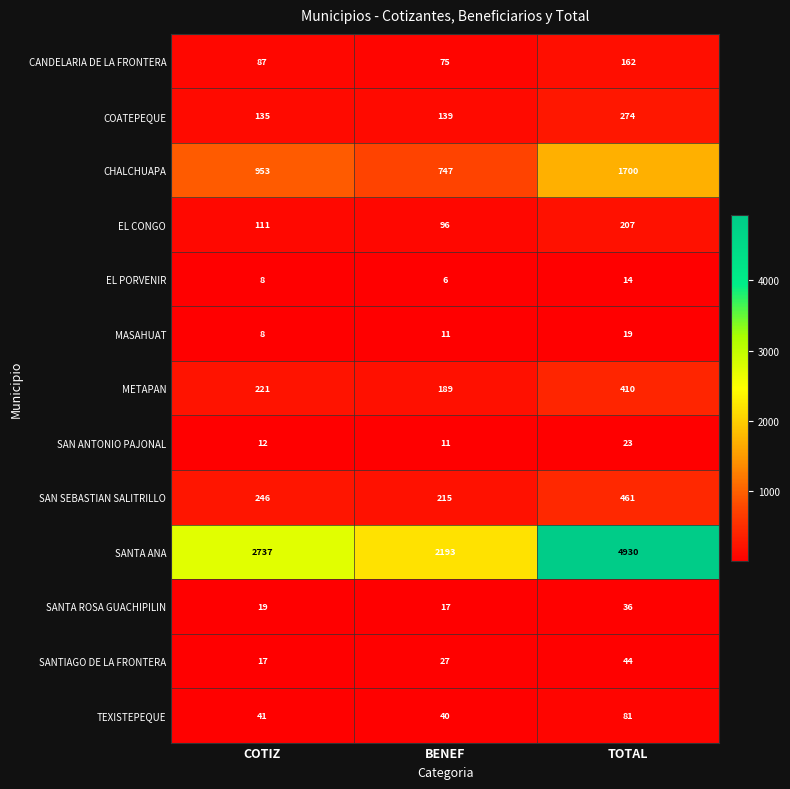

The SAN SEBASTIAN SALITRILLO series shows 246 at COTIZ. True or false?

True